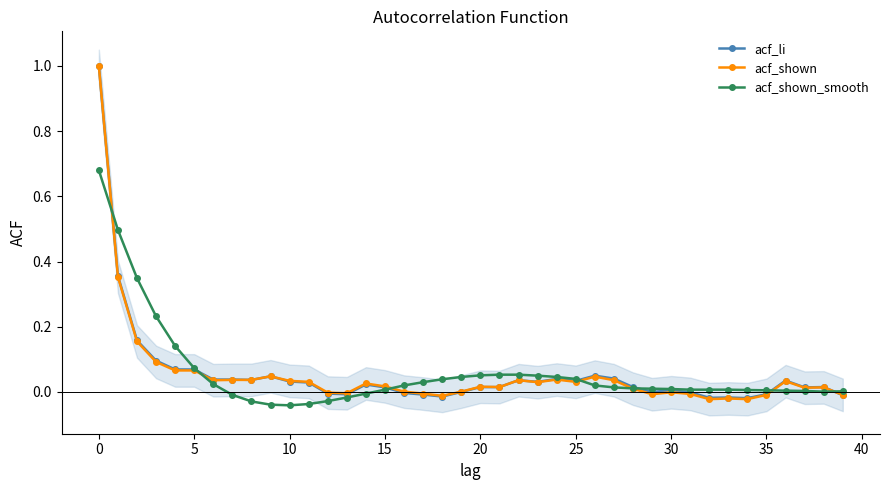

True or false: acf_li has more than 0 interior local peaks.

True